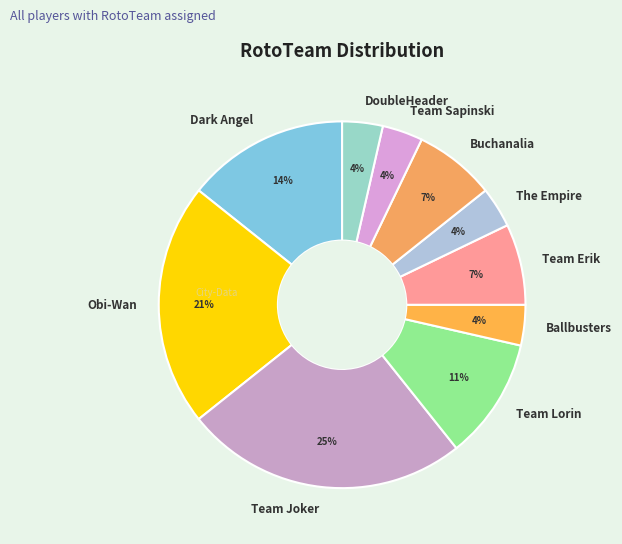

Between DoubleHeader and Obi-Wan, which is larger?

Obi-Wan